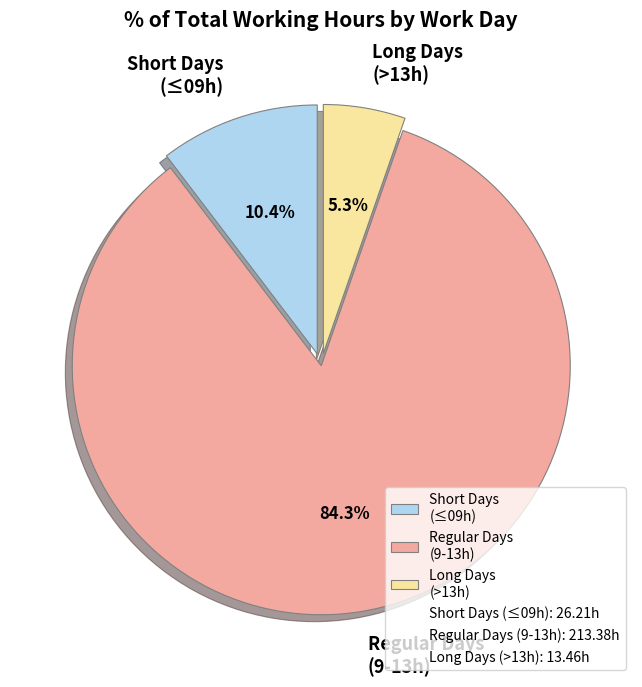

To the nearest percent, what is the average slice percentage?

33%